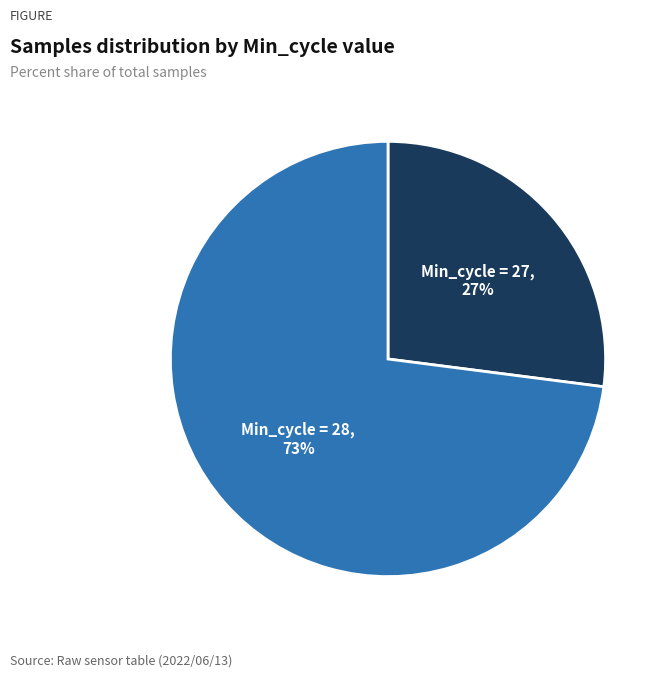

Does Min_cycle = 28 represent more than half of the total?

Yes